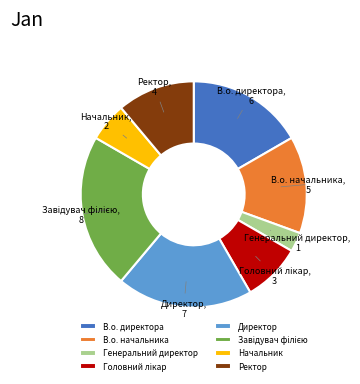

Is there any slice that represents more than half of the pie?

No